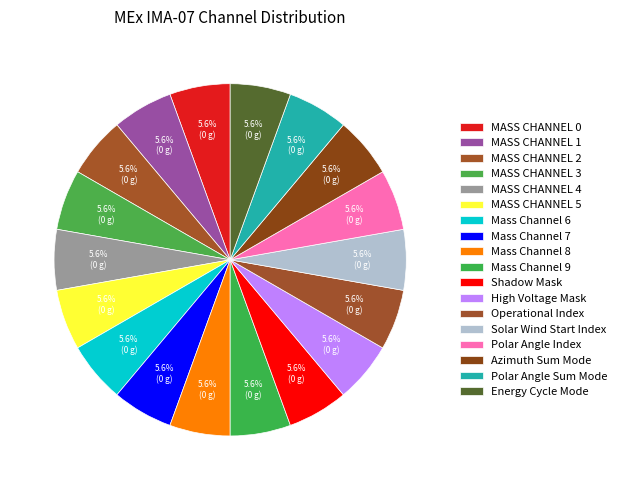

Count the number of slices in the pie.

18